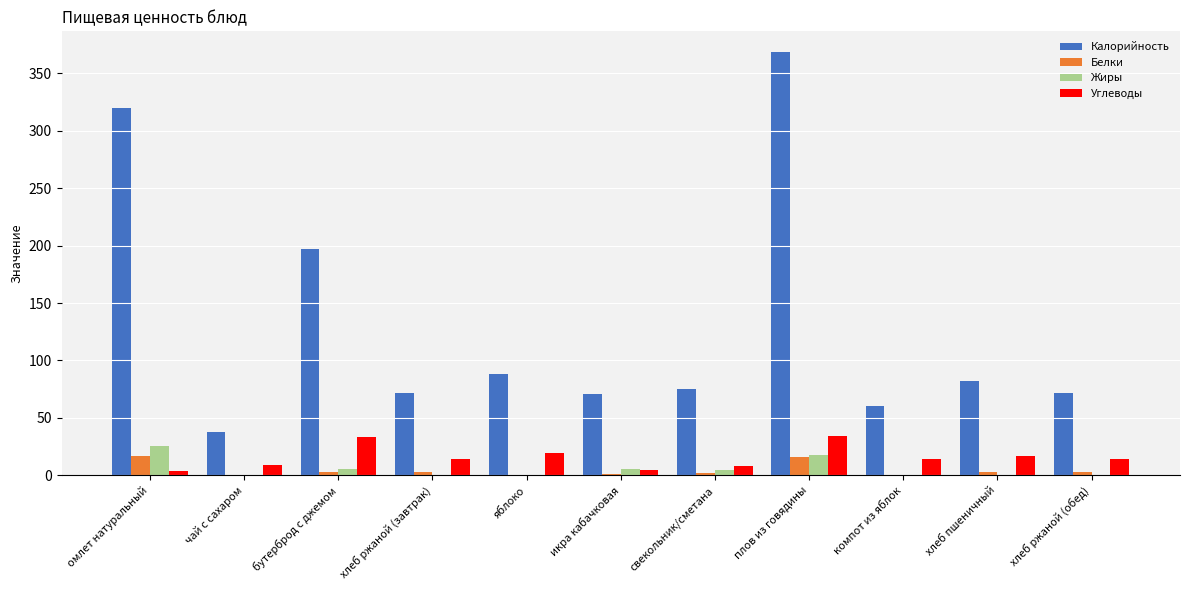

The value of Калорийность at омлет натуральный is 320.0. True or false?

True